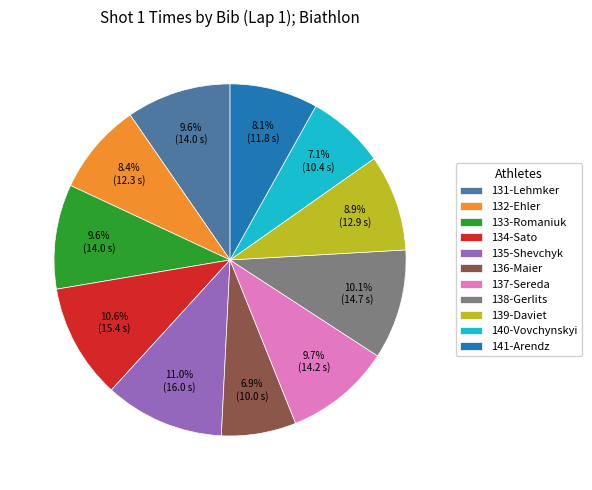

Between 132-Ehler and 135-Shevchyk, which is larger?

135-Shevchyk